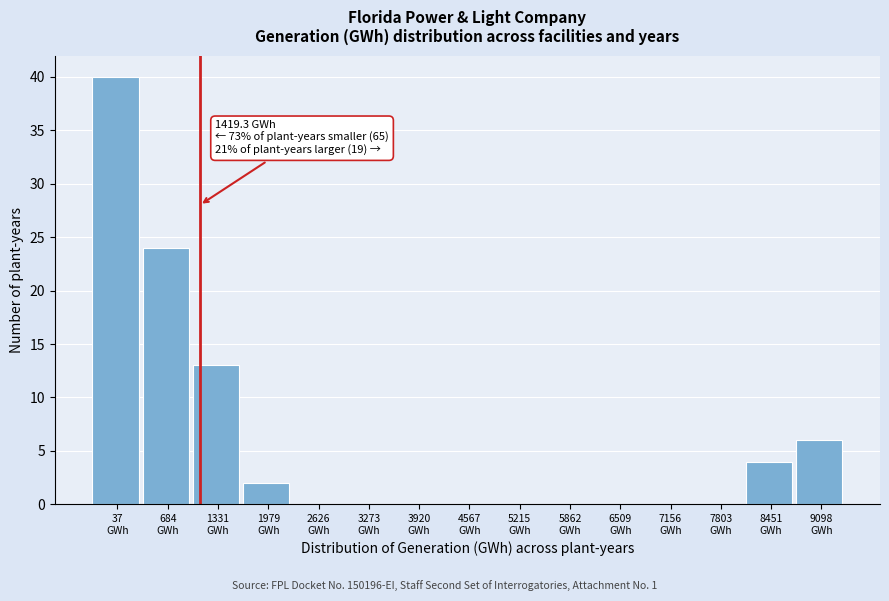

What is the maximum value shown in the chart?

40